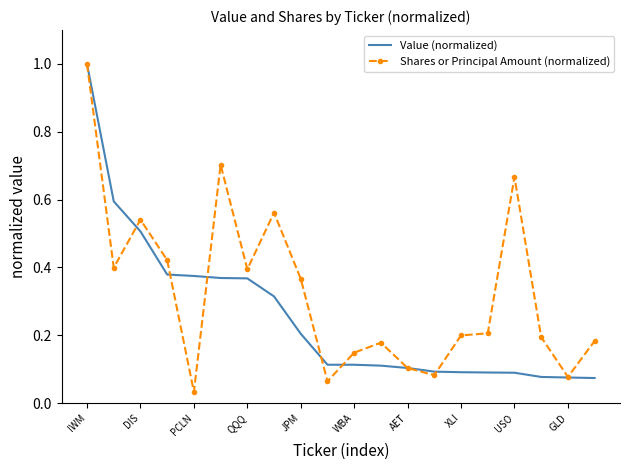

What is the maximum value shown in the chart?

1.0